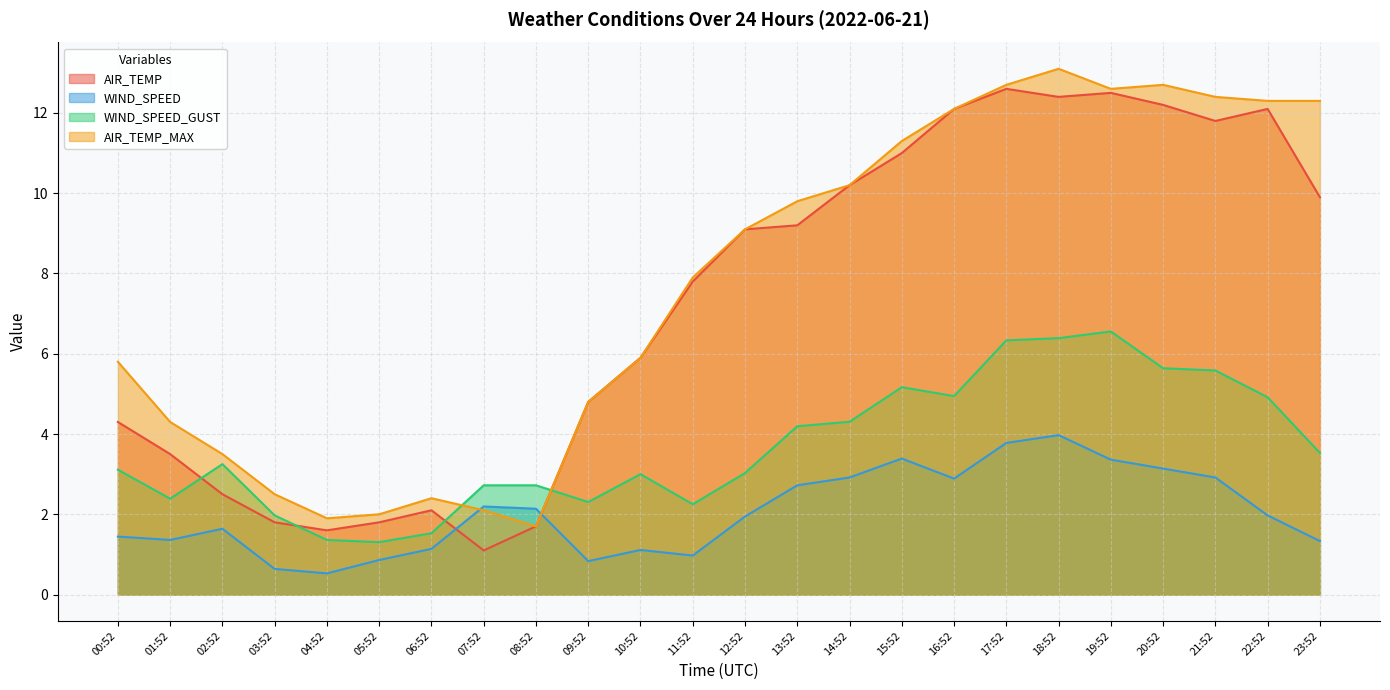

Between 19:52 and 06:52, which is larger?

19:52